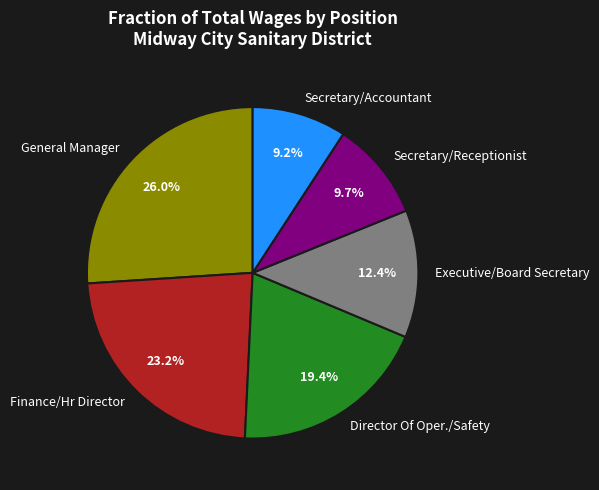

True or false: Secretary/Accountant accounts for 17% of the total.

False